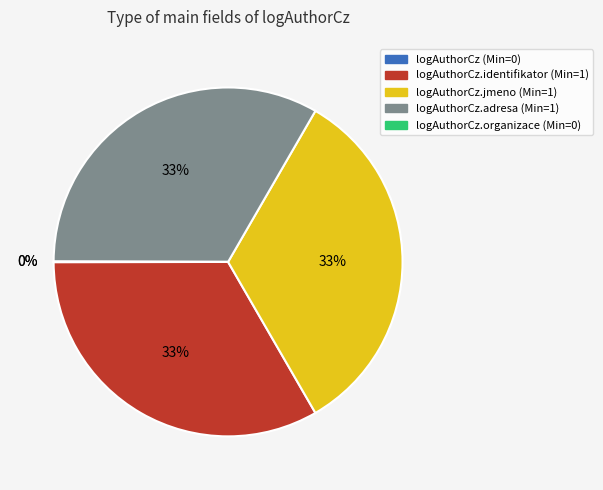

Is there any slice that represents more than half of the pie?

No